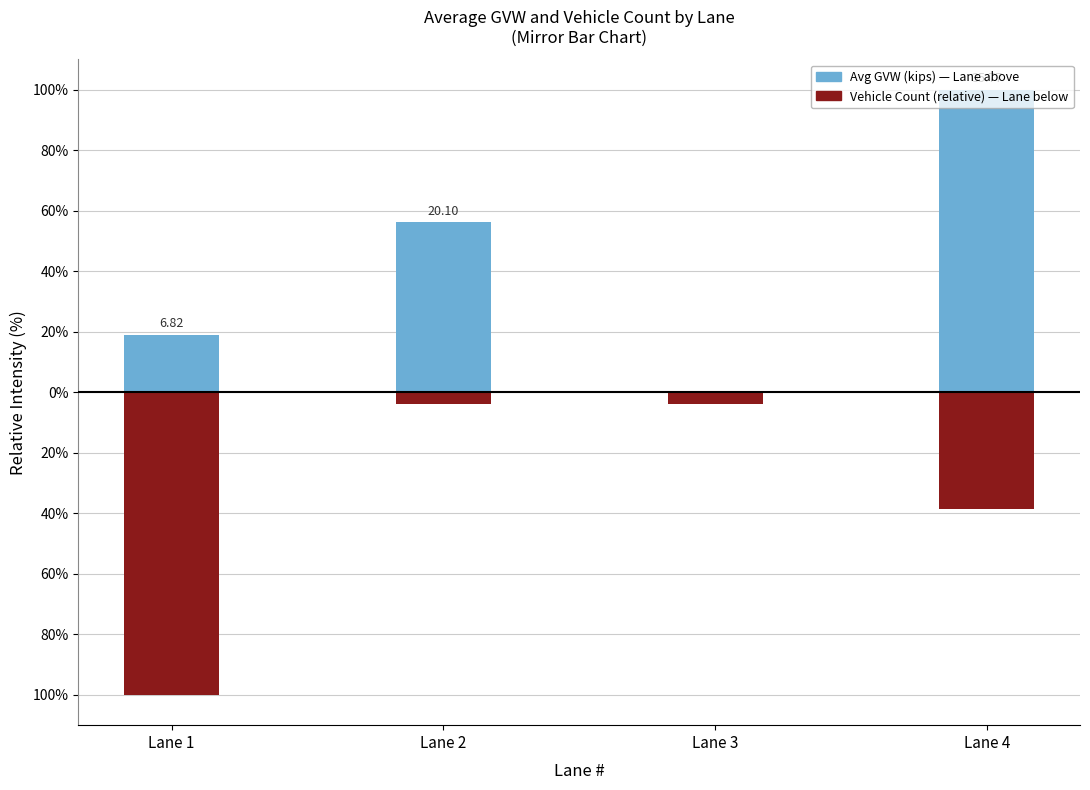

Which series changed the most between Lane 1 and Lane 4?

Avg GVW (kips)